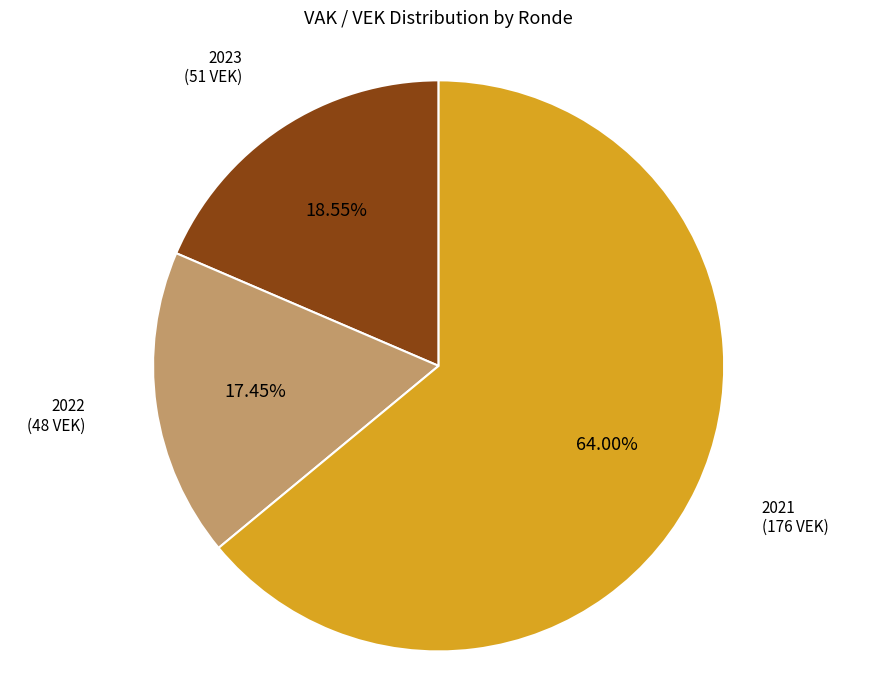

Is there a majority slice in this chart?

Yes